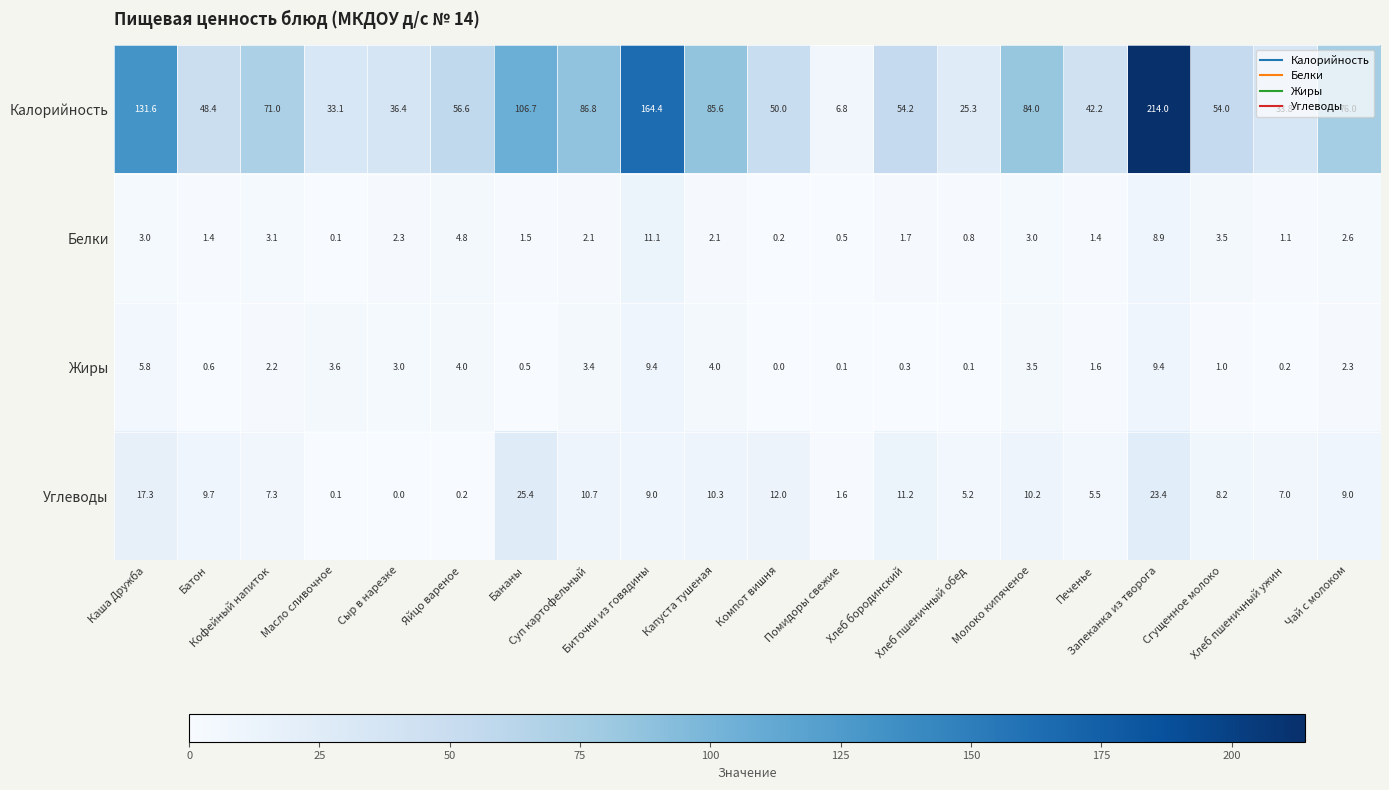

Count the number of categories in the chart.

20